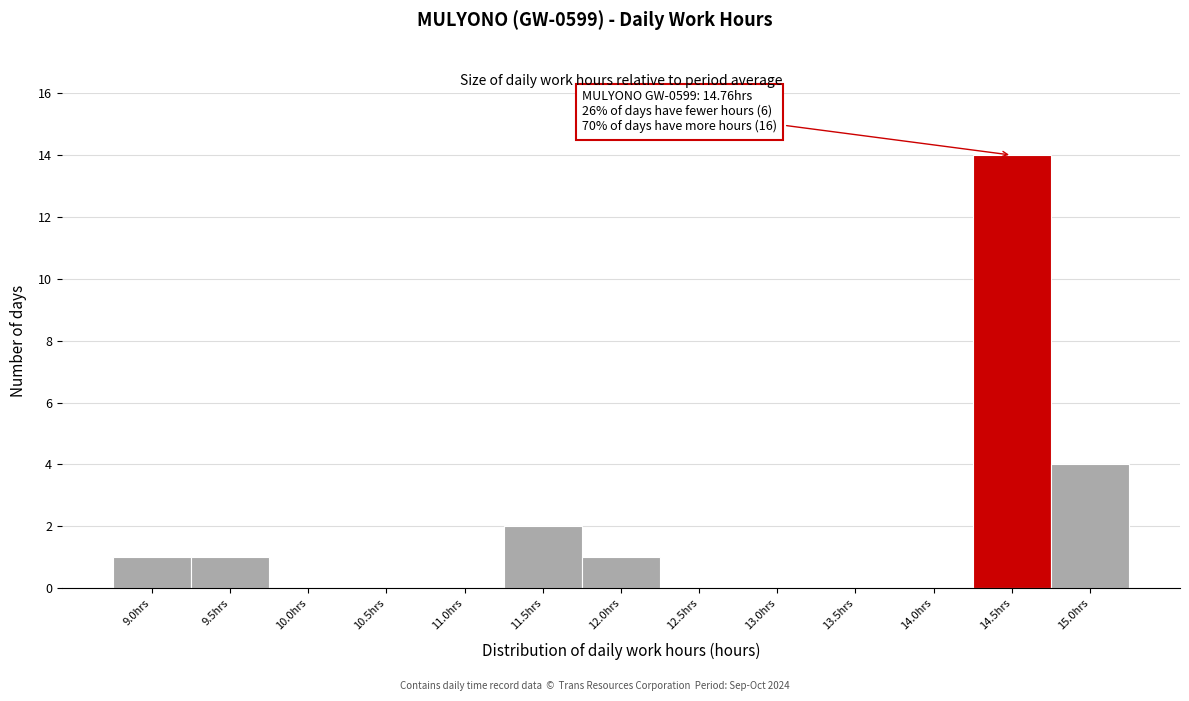

Reading left to right, what are all the values shown in this chart?

9.0hrs=1	9.5hrs=1	10.0hrs=0	10.5hrs=0	11.0hrs=0	11.5hrs=2	12.0hrs=1	12.5hrs=0	13.0hrs=0	13.5hrs=0	14.0hrs=0	14.5hrs=14	15.0hrs=4